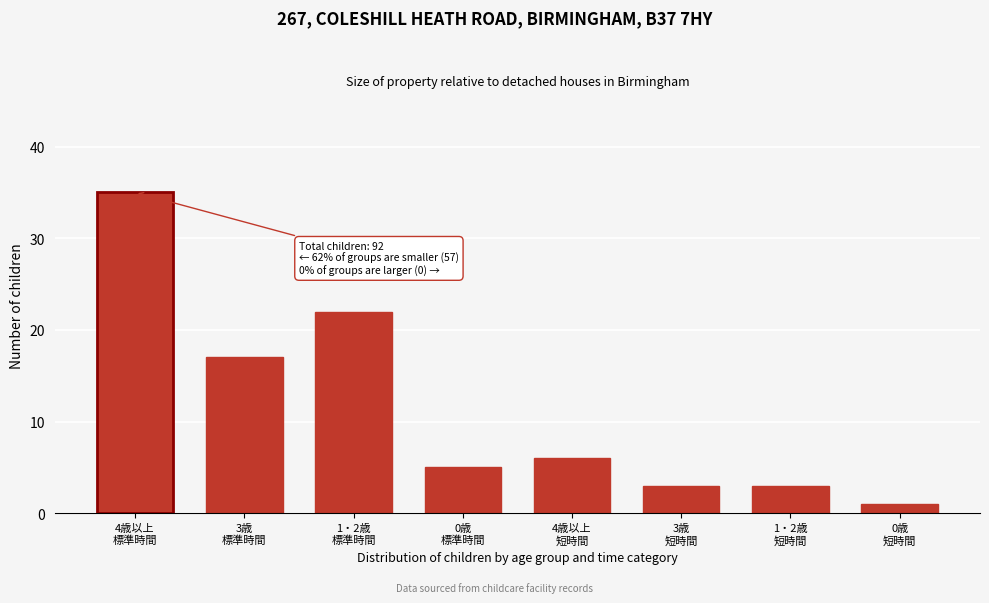

Reading right to left, transcribe all the data shown in this chart.

1	3	3	6	5	22	17	35